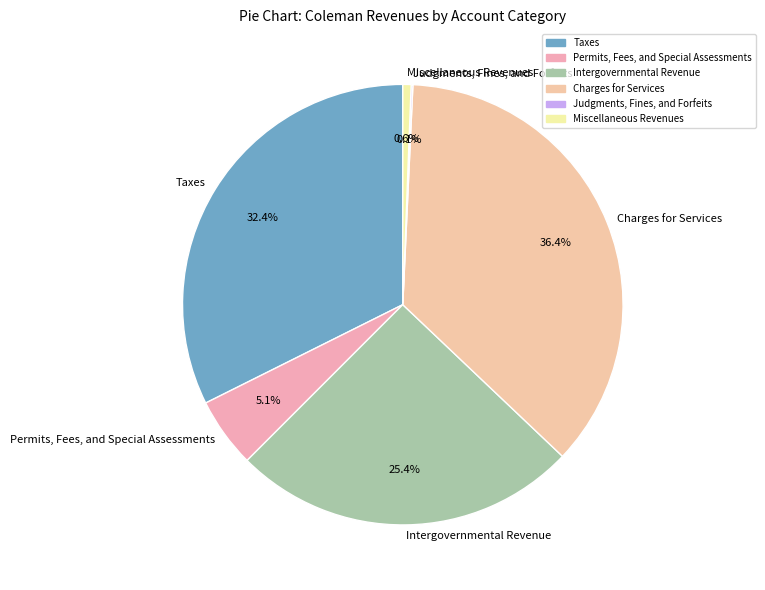

What is the ratio of the value at Taxes to the value at Miscellaneous Revenues?

53.4